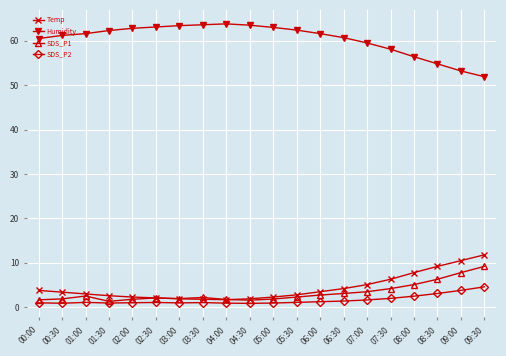

How many categories are shown in the chart?

20